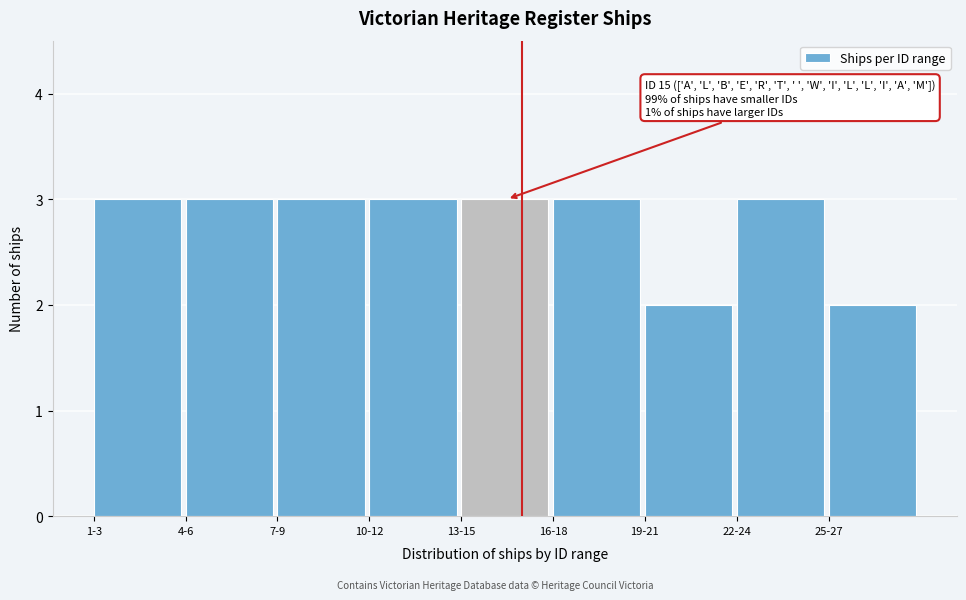

Reading left to right, what are all the values shown in this chart?

3	3	3	3	3	3	2	3	2